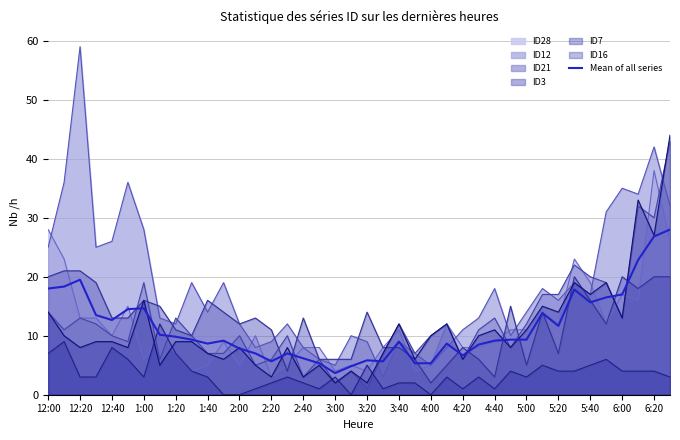

True or false: Mean of all series and ID7 cross at least once.

True